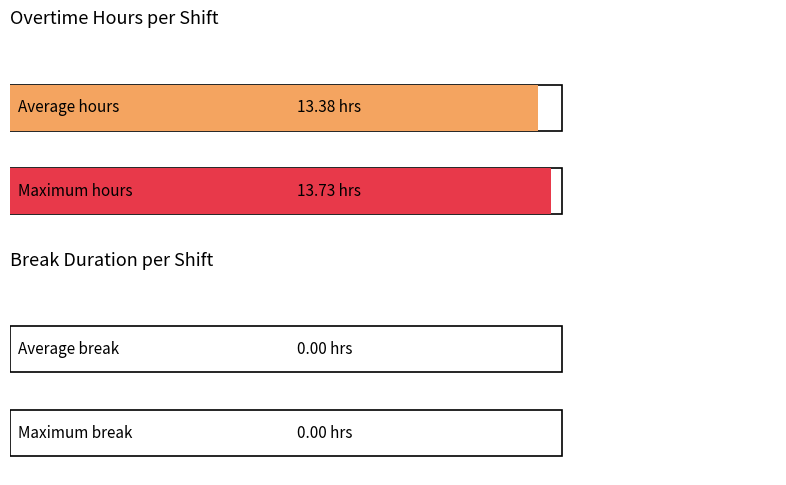

How many distinct data groups are displayed?

2